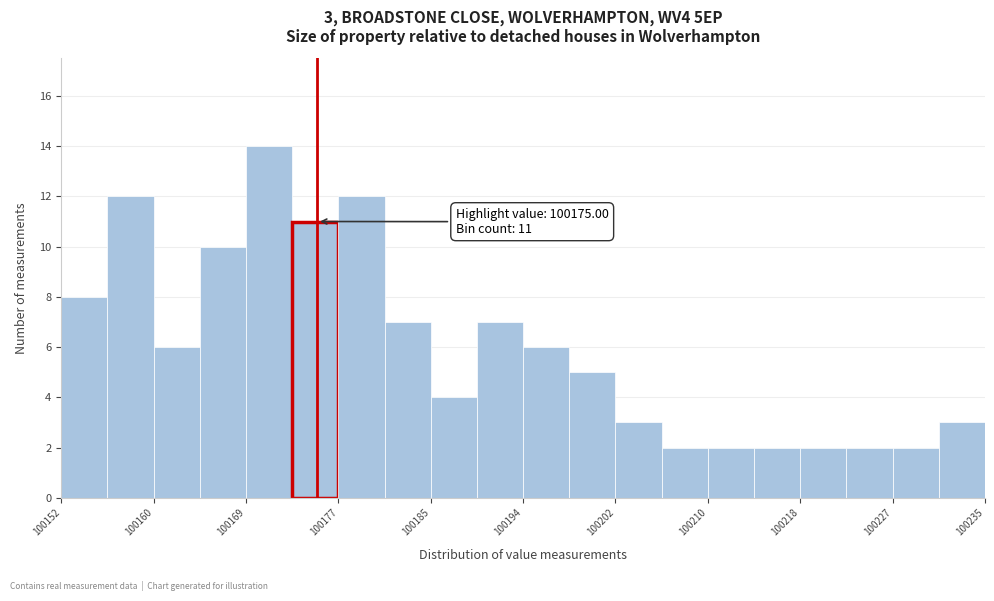

Over which range of the x-axis is the bar tallest?

100169 to 100173